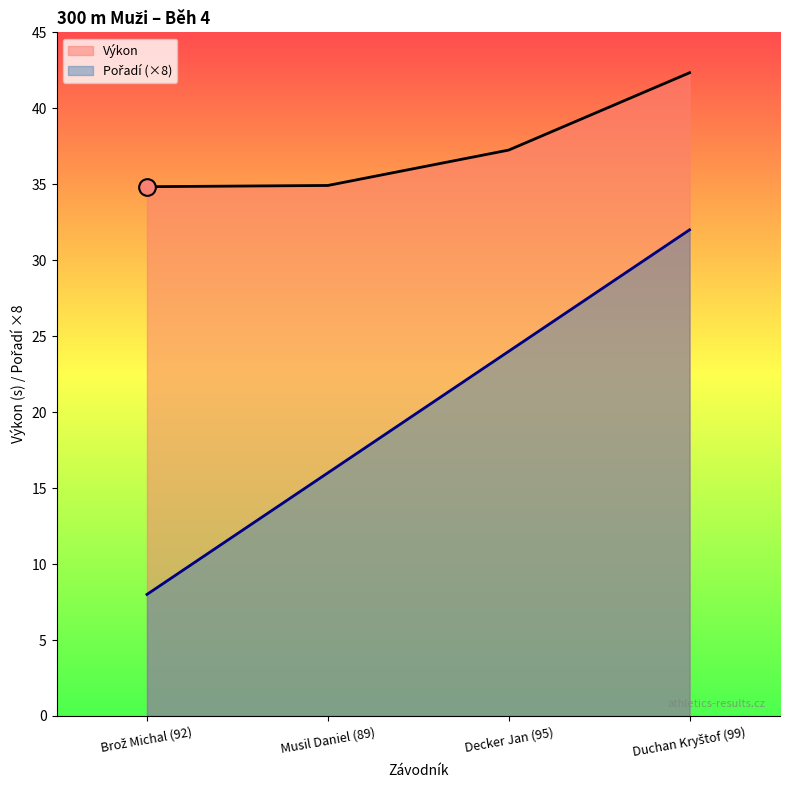

True or false: Pořadí and Výkon cross at least once.

False